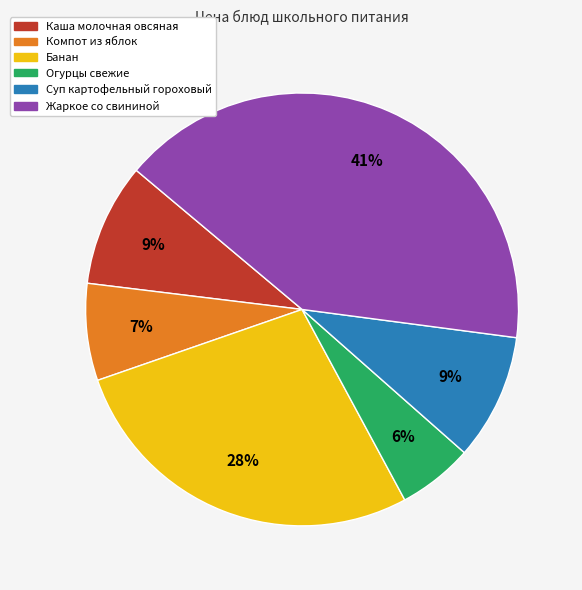

Is there a majority slice in this chart?

No